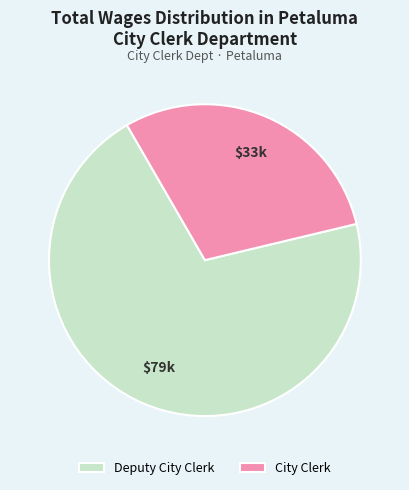

Is the sum of City Clerk and Deputy City Clerk greater than half?

Yes